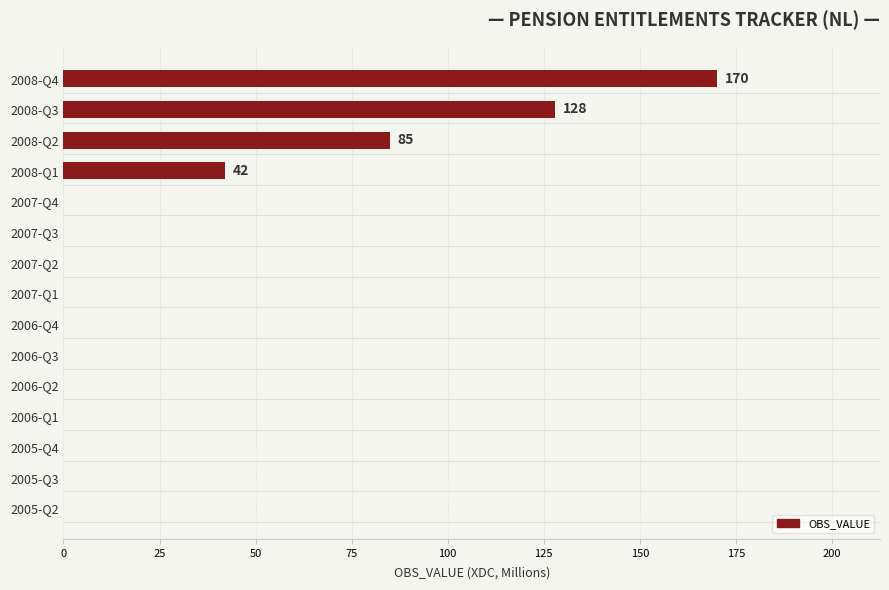

At which category does the chart reach its peak across all series?

2008-Q4